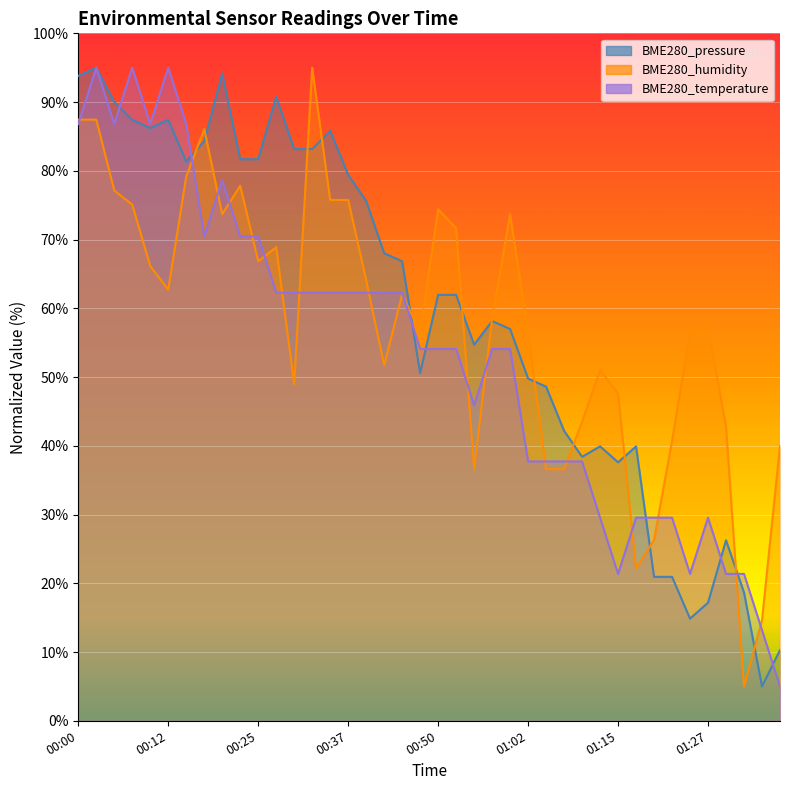

Rank the series by their maximum value, from highest to lowest.

BME280_pressure, BME280_humidity, BME280_temperature